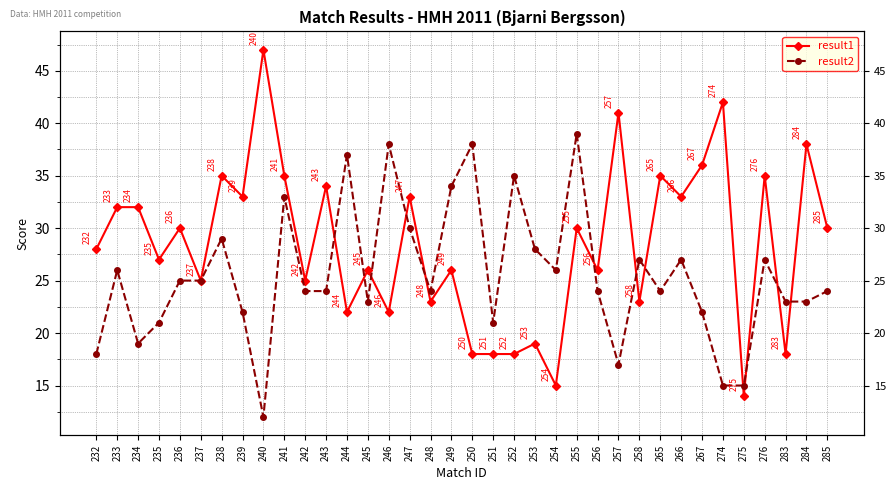

What is the difference between the maximum and minimum values in the result2 series?

27